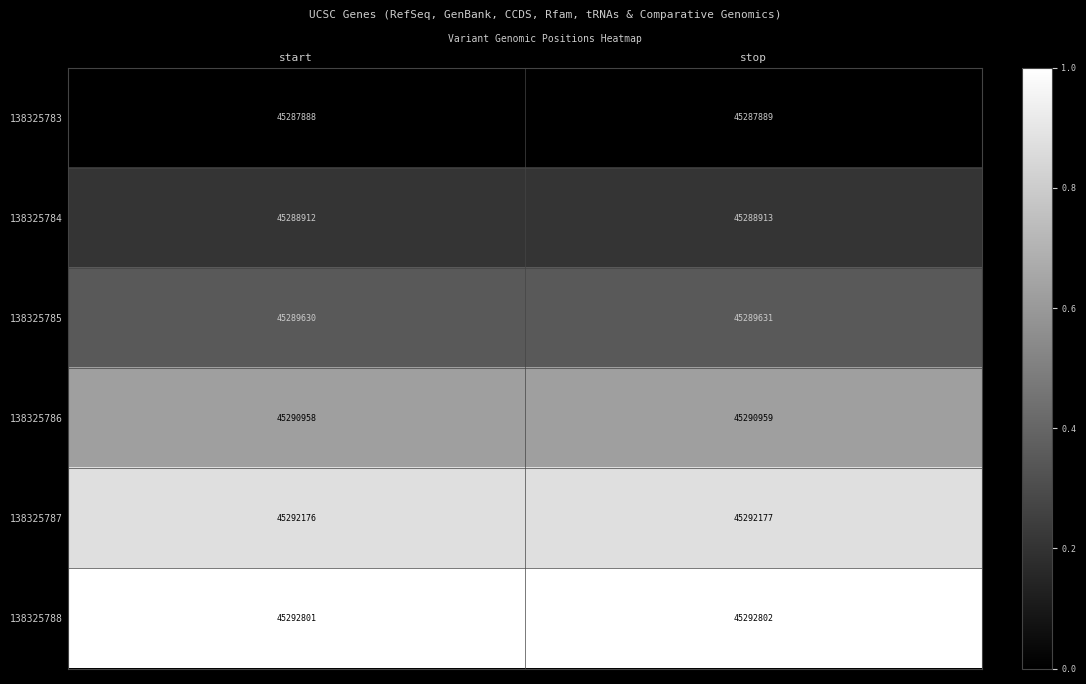

Is it true that 138325787 equals 45292177 at stop?

True